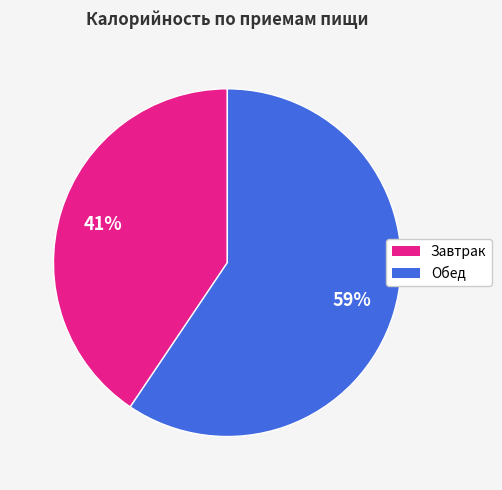

Which has a higher value, Завтрак or Обед?

Обед